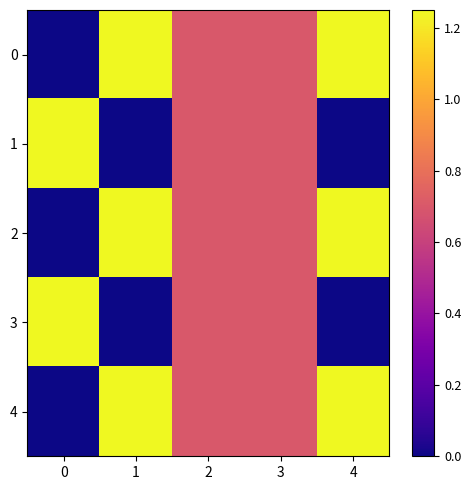

Reading left to right, what are all the values shown in this chart?

0: 0=0.0	1=1.2	2=0.7	3=0.7	4=1.2
1: 0=1.2	1=0.0	2=0.7	3=0.7	4=0.0
2: 0=0.0	1=1.2	2=0.7	3=0.7	4=1.2
3: 0=1.2	1=0.0	2=0.7	3=0.7	4=0.0
4: 0=0.0	1=1.2	2=0.7	3=0.7	4=1.2